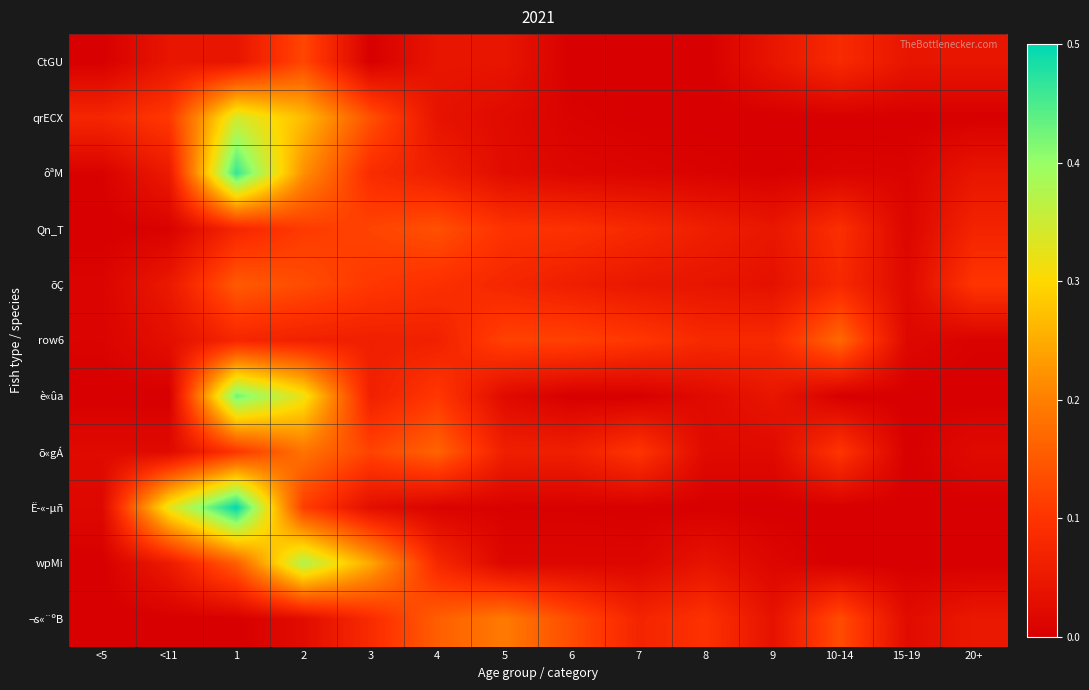

Reading left to right, extract all data points from this chart.

CtGU: <5=0.0	<11=0.0	1=0.0	2=0.1	3=0.0	4=0.0	5=0.0	6=0.0	7=0.0	8=0.0	9=0.0	10-14=0.1	15-19=0.0	20+=0.0
qrECX: <5=0.1	<11=0.1	1=0.3	2=0.3	3=0.1	4=0.0	5=0.0	6=0.0	7=0.0	8=0.0	9=0.0	10-14=0.0	15-19=0.0	20+=0.0
ôªM: <5=0.0	<11=0.1	1=0.5	2=0.2	3=0.1	4=0.1	5=0.0	6=0.0	7=0.0	8=0.0	9=0.0	10-14=0.0	15-19=0.0	20+=0.0
Qn_T: <5=0.0	<11=0.0	1=0.1	2=0.1	3=0.1	4=0.1	5=0.1	6=0.1	7=0.1	8=0.1	9=0.0	10-14=0.1	15-19=0.0	20+=0.1
õÇ: <5=0.0	<11=0.0	1=0.2	2=0.1	3=0.1	4=0.1	5=0.1	6=0.1	7=0.0	8=0.0	9=0.0	10-14=0.1	15-19=0.0	20+=0.1
row6: <5=0.0	<11=0.0	1=0.1	2=0.1	3=0.1	4=0.1	5=0.1	6=0.1	7=0.1	8=0.1	9=0.1	10-14=0.2	15-19=0.0	20+=0.0
è«ûa: <5=0.0	<11=0.0	1=0.4	2=0.3	3=0.1	4=0.1	5=0.0	6=0.0	7=0.0	8=0.0	9=0.0	10-14=0.0	15-19=0.0	20+=0.0
õ«gÁ: <5=0.0	<11=0.0	1=0.1	2=0.2	3=0.1	4=0.2	5=0.1	6=0.1	7=0.1	8=0.0	9=0.0	10-14=0.1	15-19=0.0	20+=0.0
Ë­«­µñ: <5=0.0	<11=0.3	1=0.5	2=0.1	3=0.0	4=0.0	5=0.0	6=0.0	7=0.0	8=0.0	9=0.0	10-14=0.0	15-19=0.0	20+=0.0
wpMi: <5=0.0	<11=0.1	1=0.2	2=0.4	3=0.2	4=0.1	5=0.0	6=0.0	7=0.0	8=0.0	9=0.0	10-14=0.0	15-19=0.0	20+=0.0
¬s«¨ºB: <5=0.0	<11=0.0	1=0.0	2=0.0	3=0.1	4=0.2	5=0.2	6=0.1	7=0.1	8=0.1	9=0.0	10-14=0.1	15-19=0.0	20+=0.0